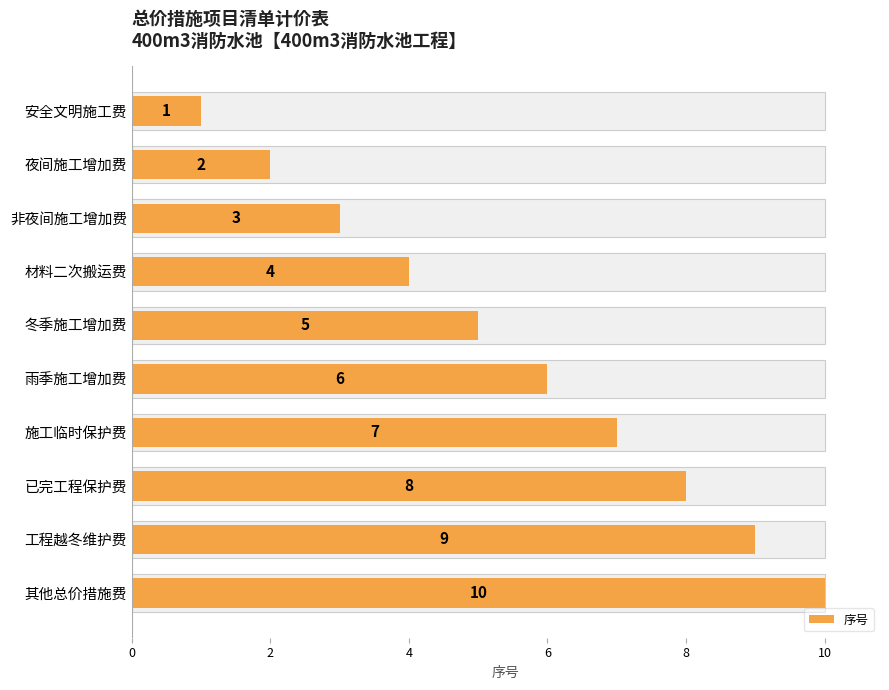

Count the number of values greater than 6.

4